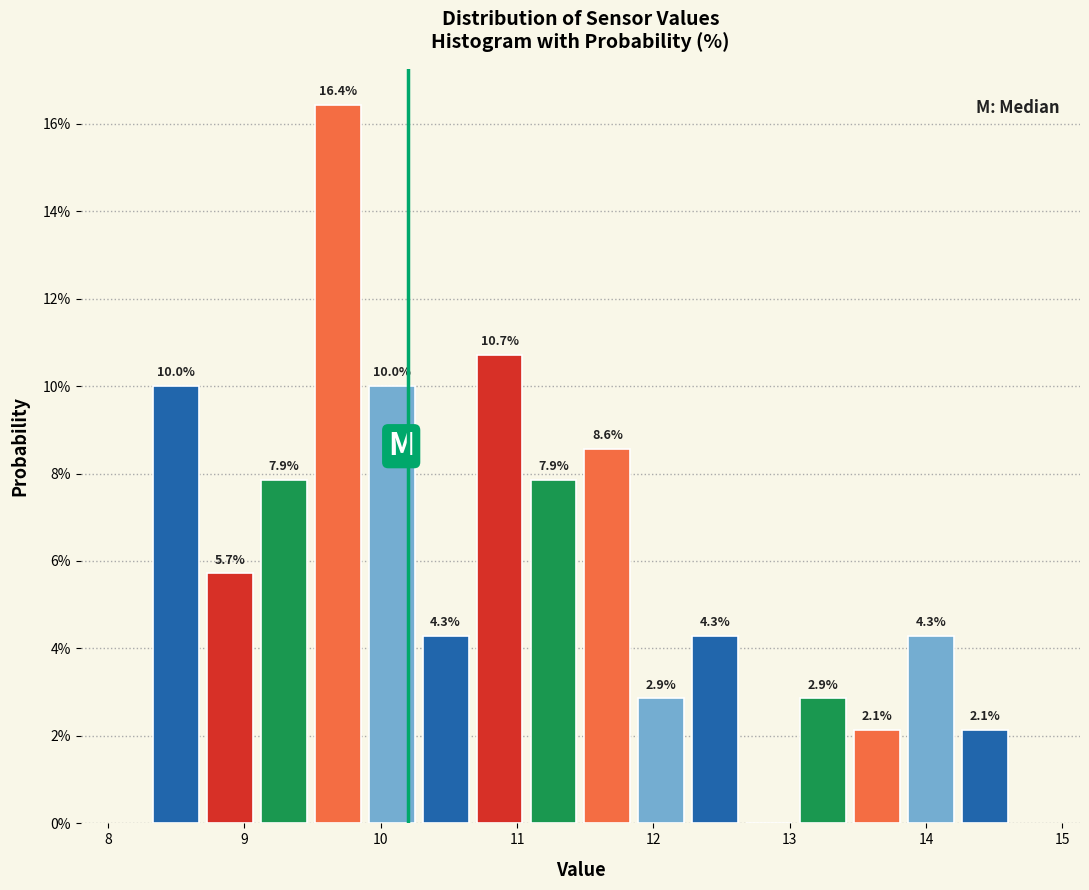

Around what value on the x-axis is the tallest bar? Give the approximate position of its centre, as read against the axis.

9.7